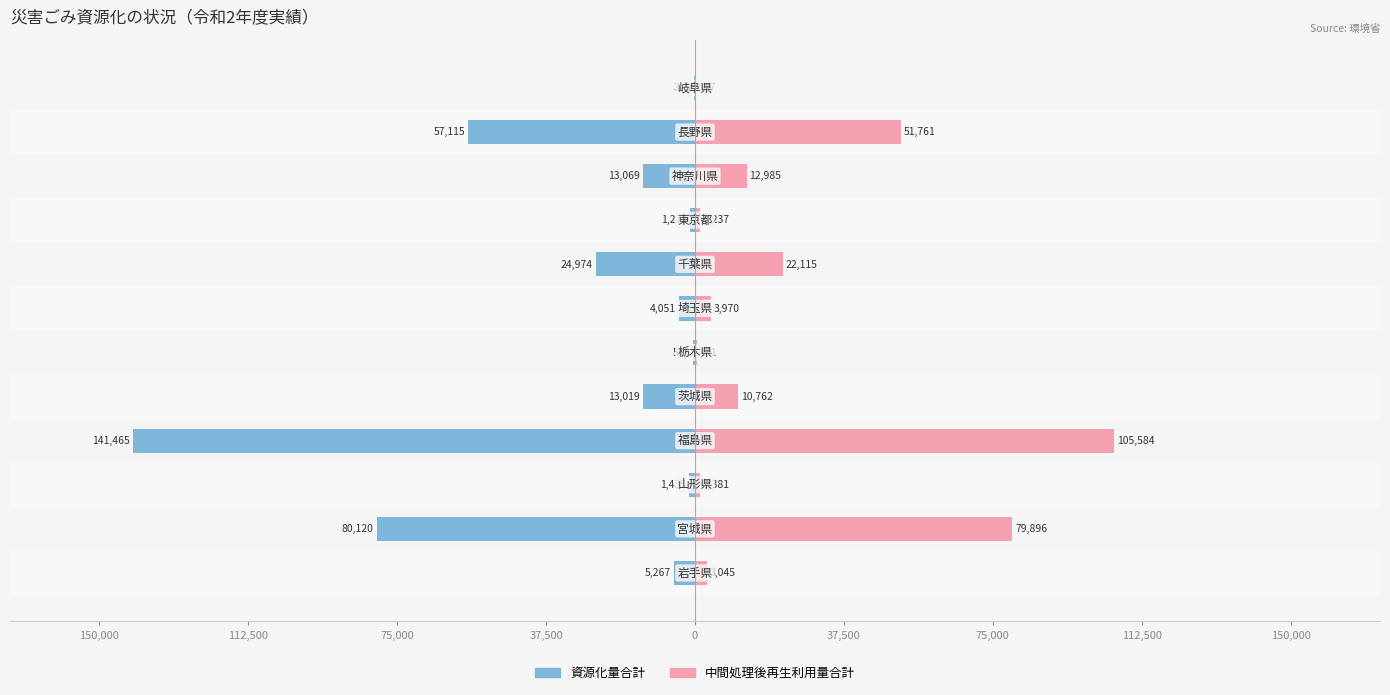

How many groups of bars are there?

12